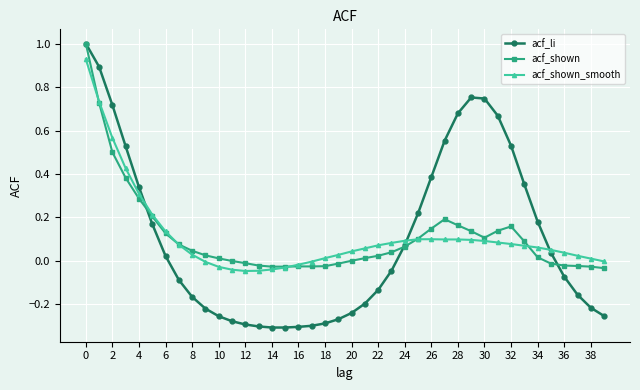

After their last crossing, which series has the higher values: acf_shown or acf_li?

acf_shown